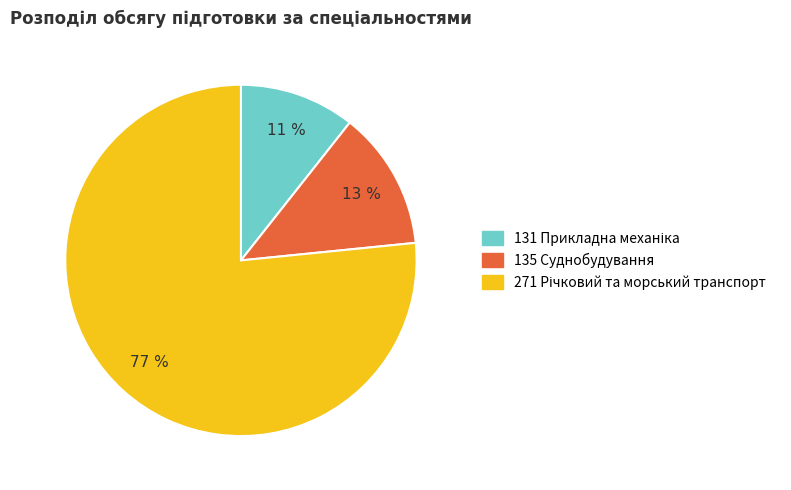

Is there any slice that represents more than half of the pie?

Yes